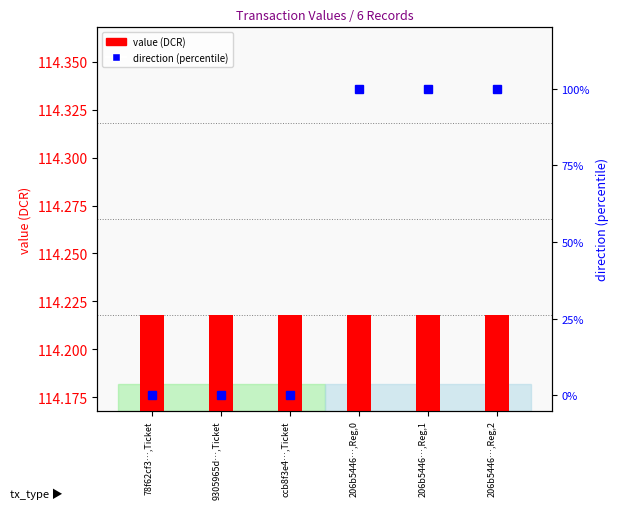

Is it true that direction (percentile) equals 0.0 at 78f62cf3…,Ticket?

True